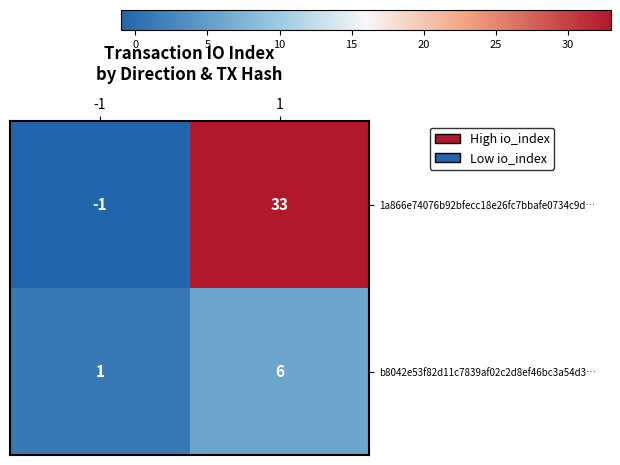

What is the maximum value for b8042e53f82d11c7839af02c2d8ef46bc3a54d3…?

6